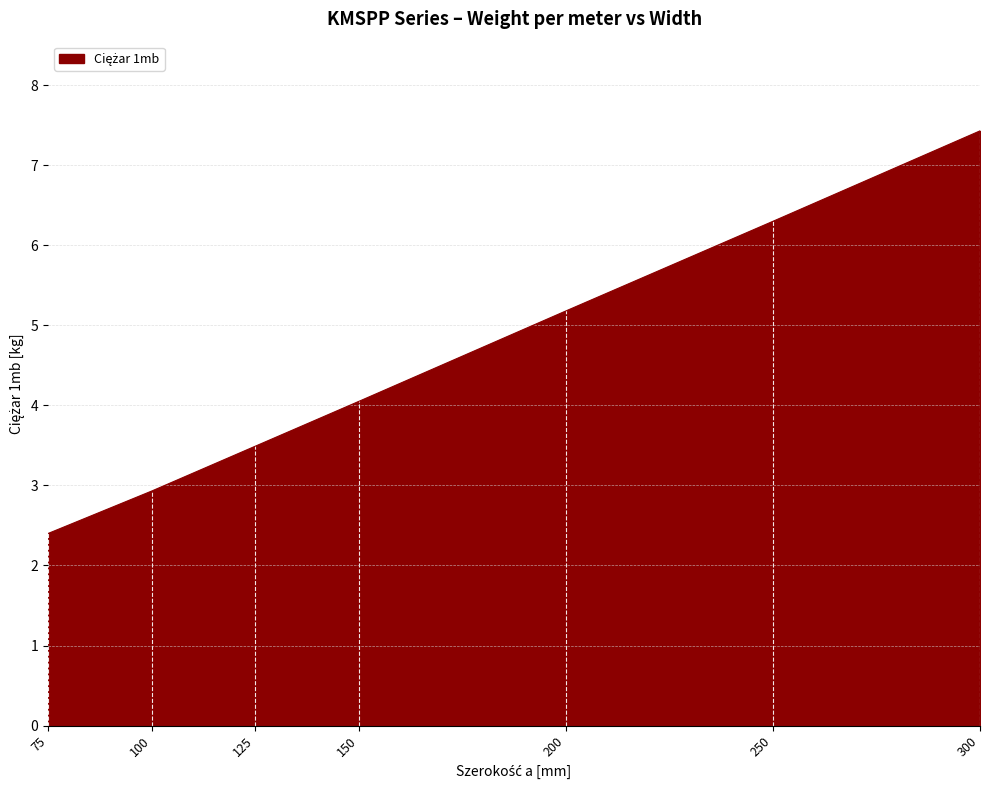

True or false: the data has more than 2 interior local peaks.

False